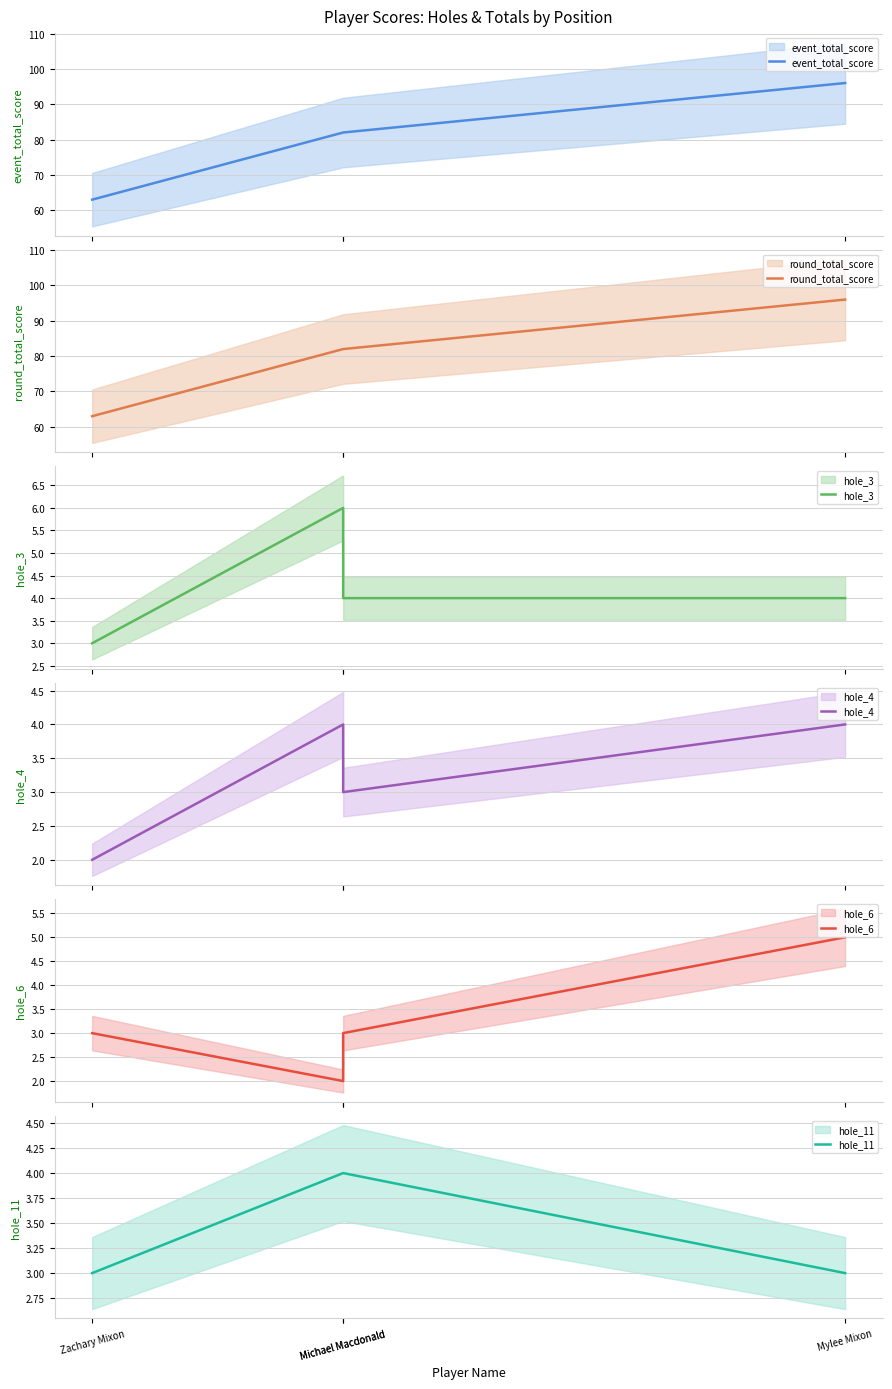

Between Zachary Mixon and Mylee Mixon, which is larger?

Mylee Mixon